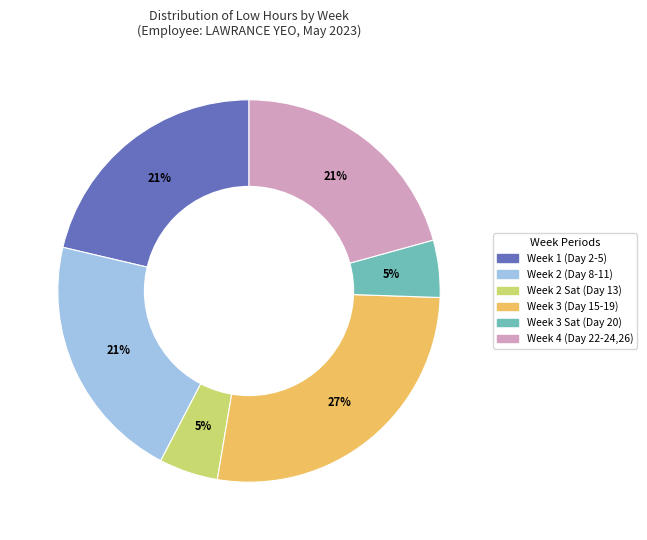

Does any single category account for the majority?

No